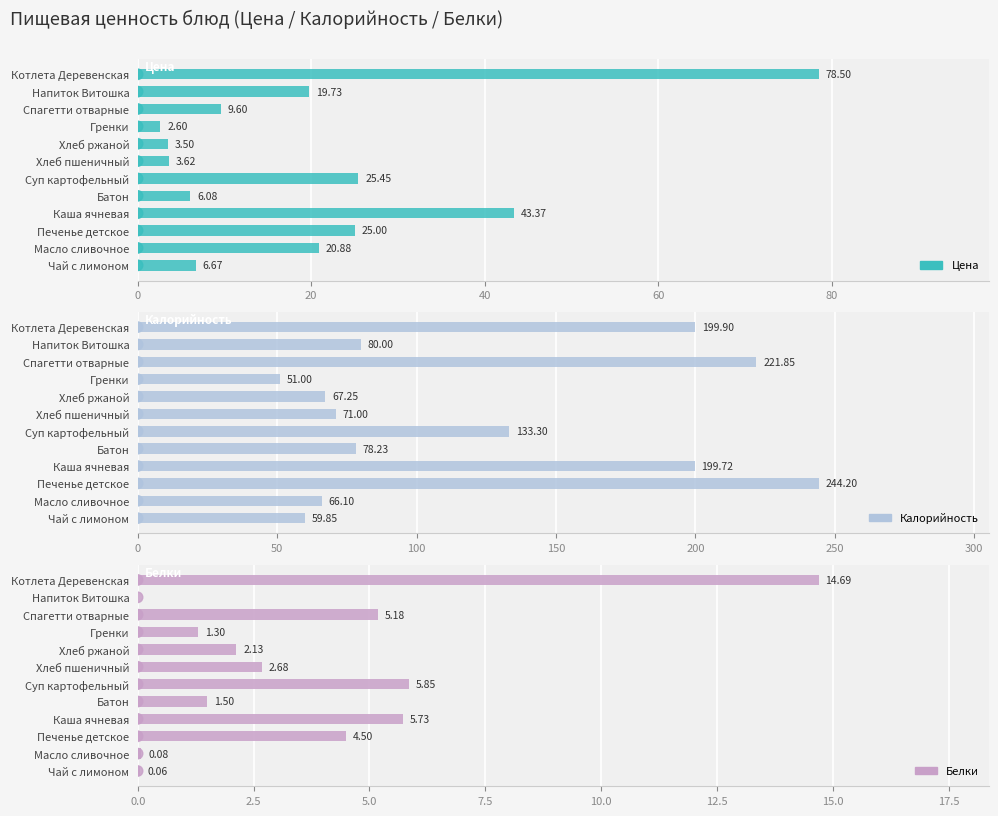

What is the difference between the maximum and minimum values in the Калорийность series?

193.2